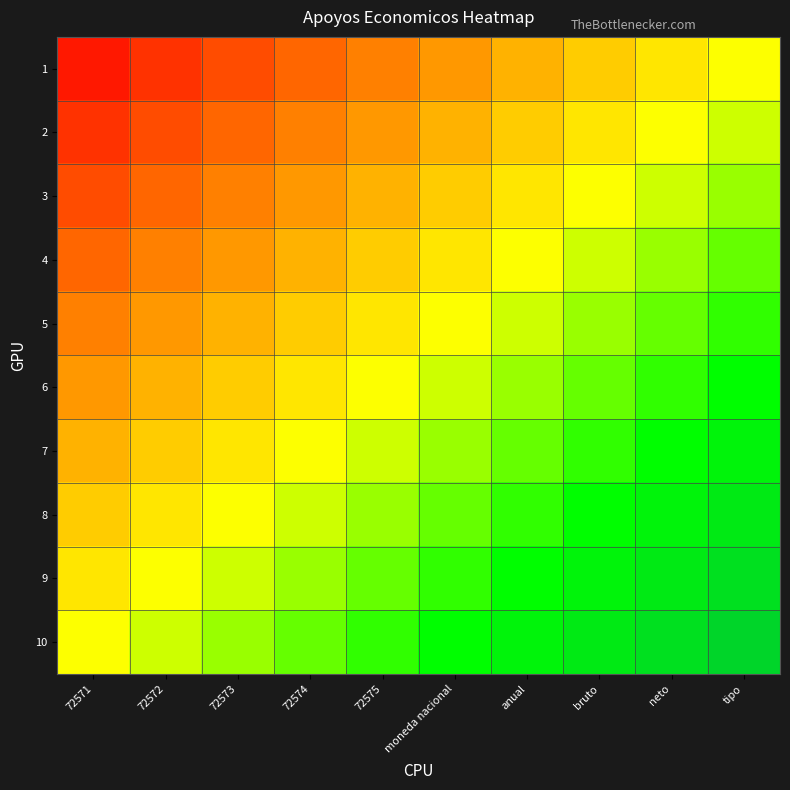

Reading left to right, extract all data points from this chart.

1: 72571=-0.9	72572=-0.8	72573=-0.7	72574=-0.6	72575=-0.5	moneda nacional=-0.4	anual=-0.3	bruto=-0.2	neto=-0.1	tipo=0.0
2: 72571=-0.8	72572=-0.7	72573=-0.6	72574=-0.5	72575=-0.4	moneda nacional=-0.3	anual=-0.2	bruto=-0.1	neto=0.0	tipo=0.1
3: 72571=-0.7	72572=-0.6	72573=-0.5	72574=-0.4	72575=-0.3	moneda nacional=-0.2	anual=-0.1	bruto=0.0	neto=0.1	tipo=0.2
4: 72571=-0.6	72572=-0.5	72573=-0.4	72574=-0.3	72575=-0.2	moneda nacional=-0.1	anual=0.0	bruto=0.1	neto=0.2	tipo=0.3
5: 72571=-0.5	72572=-0.4	72573=-0.3	72574=-0.2	72575=-0.1	moneda nacional=0.0	anual=0.1	bruto=0.2	neto=0.3	tipo=0.4
6: 72571=-0.4	72572=-0.3	72573=-0.2	72574=-0.1	72575=0.0	moneda nacional=0.1	anual=0.2	bruto=0.3	neto=0.4	tipo=0.5
7: 72571=-0.3	72572=-0.2	72573=-0.1	72574=0.0	72575=0.1	moneda nacional=0.2	anual=0.3	bruto=0.4	neto=0.5	tipo=0.6
8: 72571=-0.2	72572=-0.1	72573=0.0	72574=0.1	72575=0.2	moneda nacional=0.3	anual=0.4	bruto=0.5	neto=0.6	tipo=0.7
9: 72571=-0.1	72572=0.0	72573=0.1	72574=0.2	72575=0.3	moneda nacional=0.4	anual=0.5	bruto=0.6	neto=0.7	tipo=0.8
10: 72571=0.0	72572=0.1	72573=0.2	72574=0.3	72575=0.4	moneda nacional=0.5	anual=0.6	bruto=0.7	neto=0.8	tipo=0.9